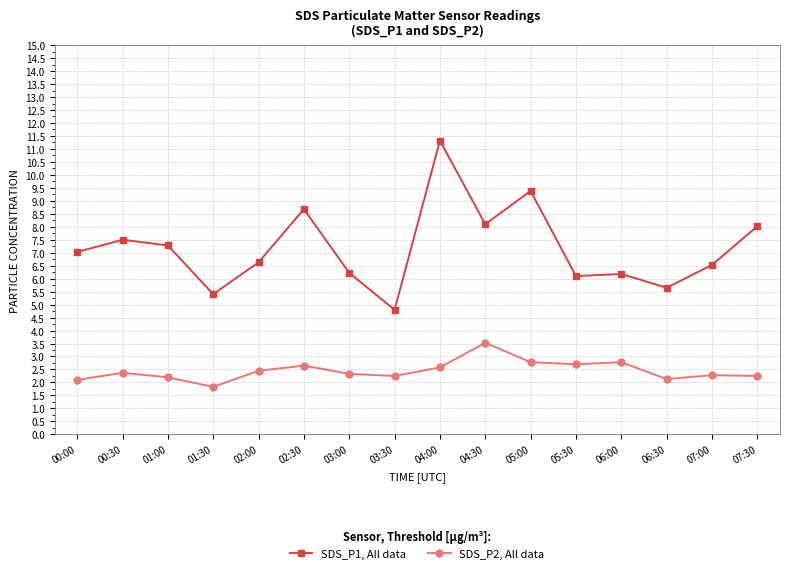

What is the lowest value of the SDS_P2, All data series?

1.8